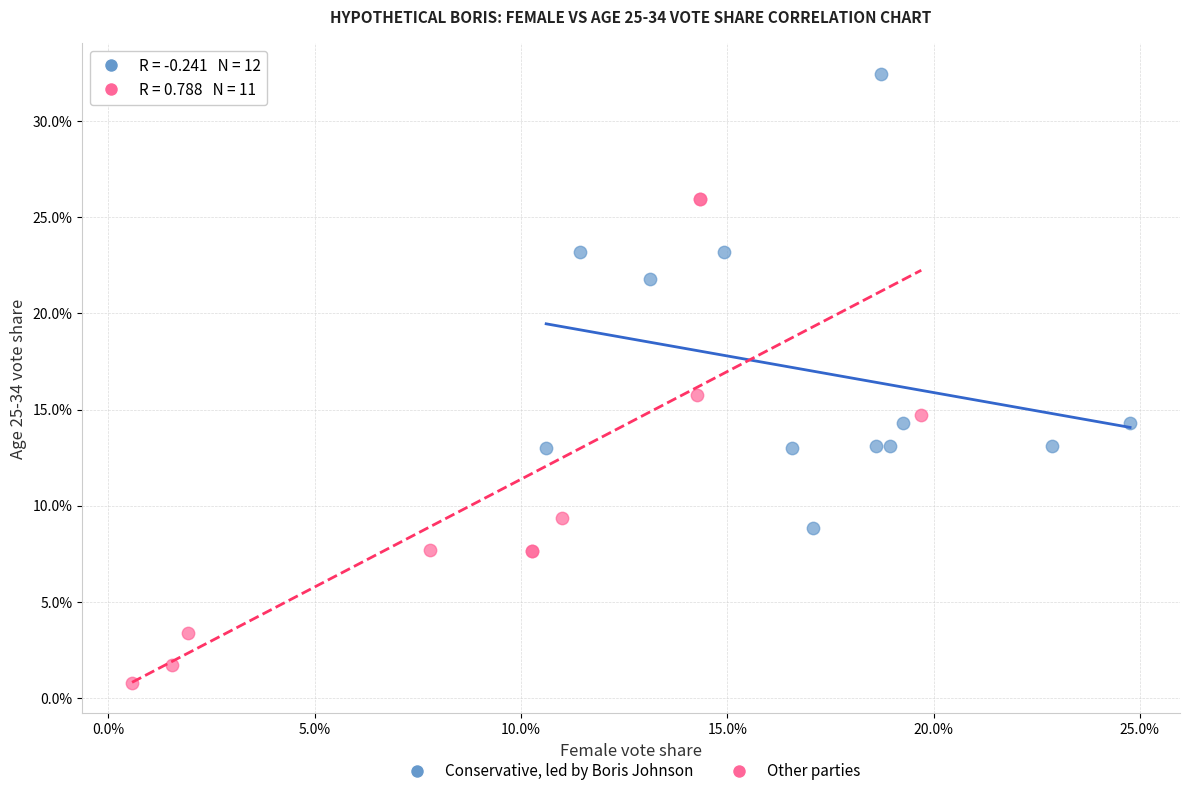

Which series reaches the minimum Y coordinate?

Other parties